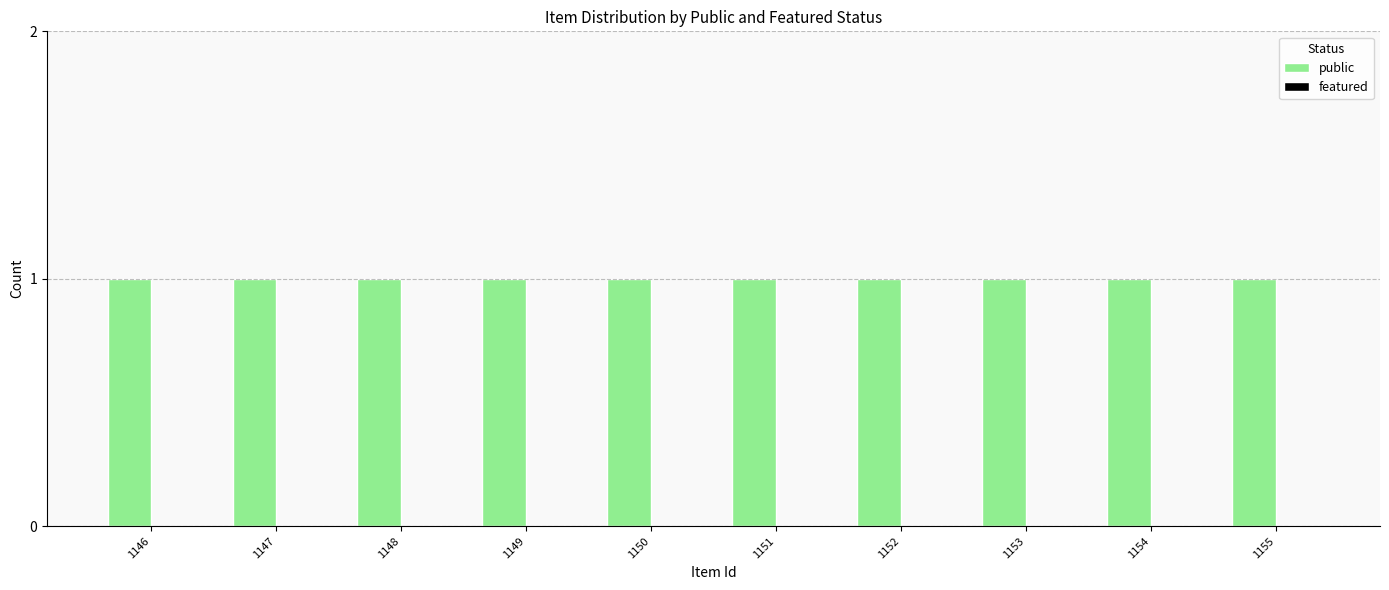

At which category is the sum across all series the highest?

1146